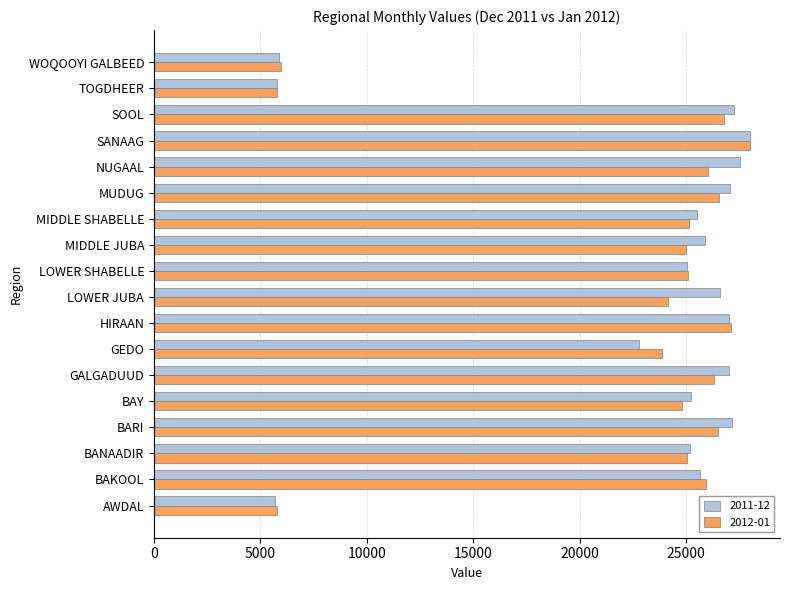

Is the value of 2012-01 at GEDO greater than the value of 2011-12 at GEDO?

Yes